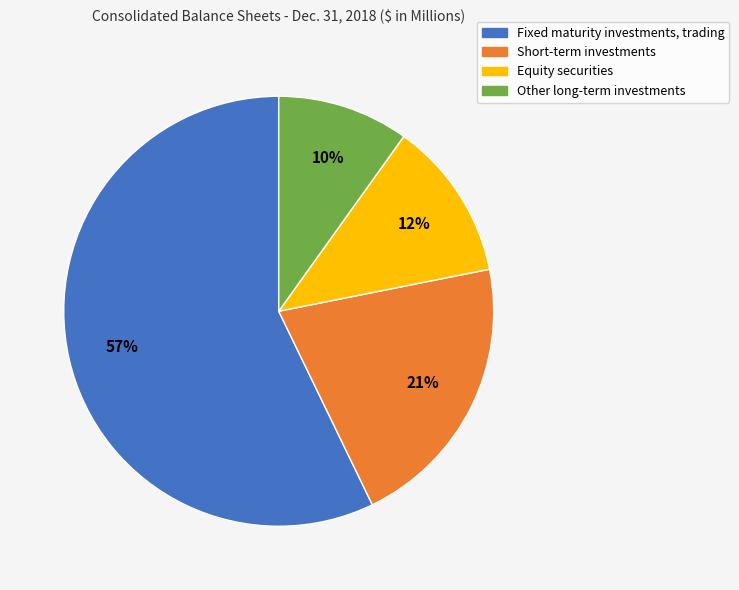

Which slice is the smallest?

Other long-term investments